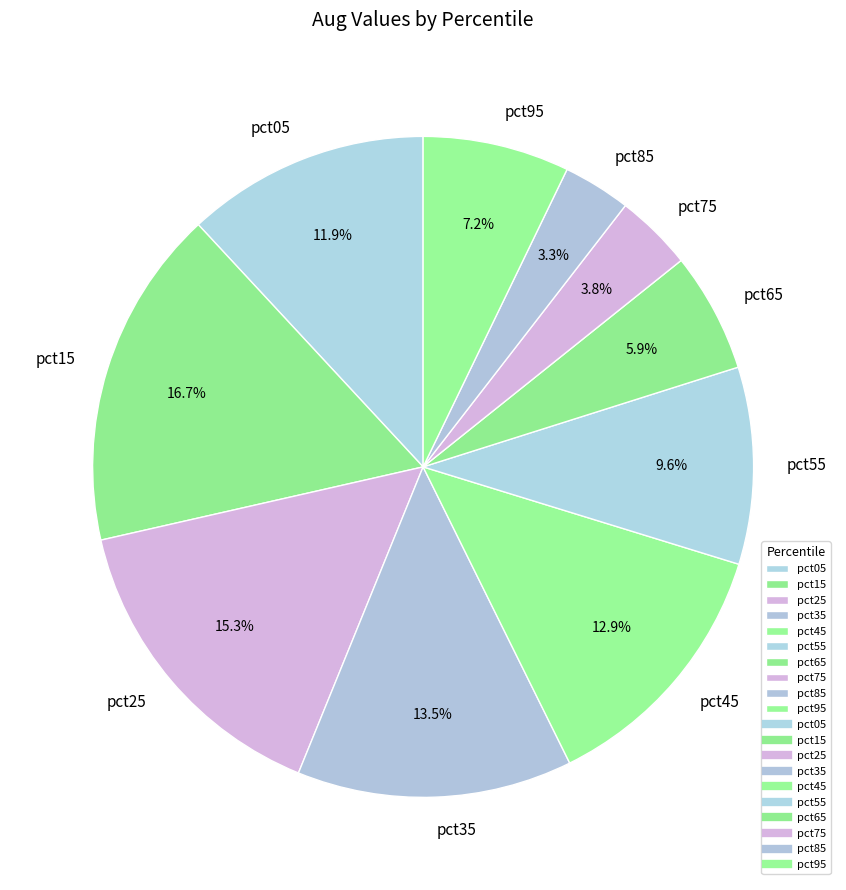

The pct85 slice represents 3% of the pie. True or false?

True